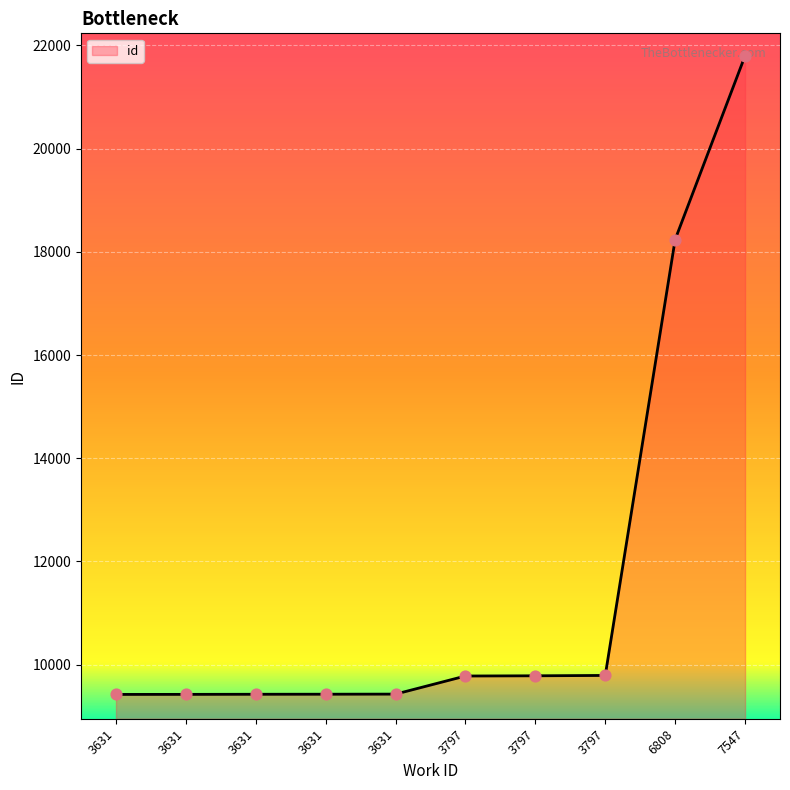

What is the change in value from 3797 to 7547?

+12020